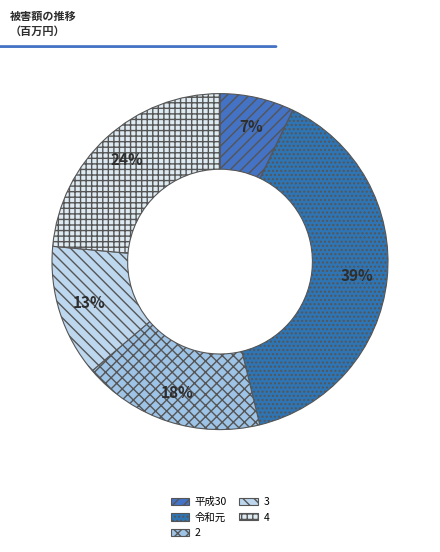

Is it true that 2 is 27% of the pie?

False